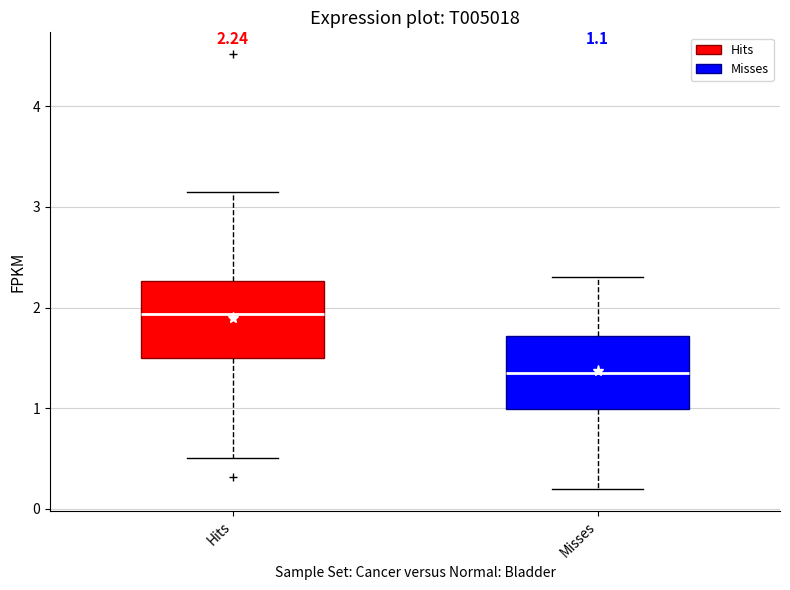

Which box has the lowest median line?

Misses